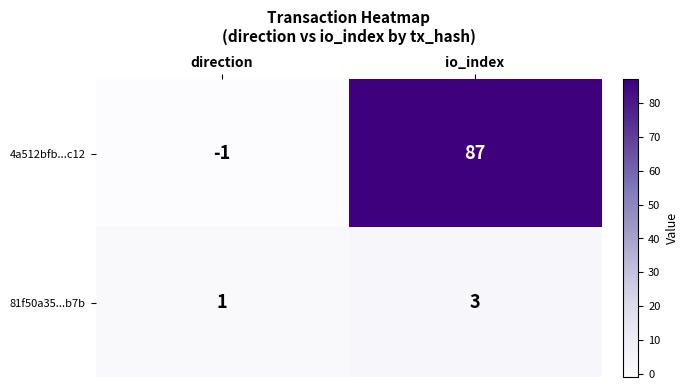

True or false: 81f50a35...b7b has a value of 2 at io_index.

False